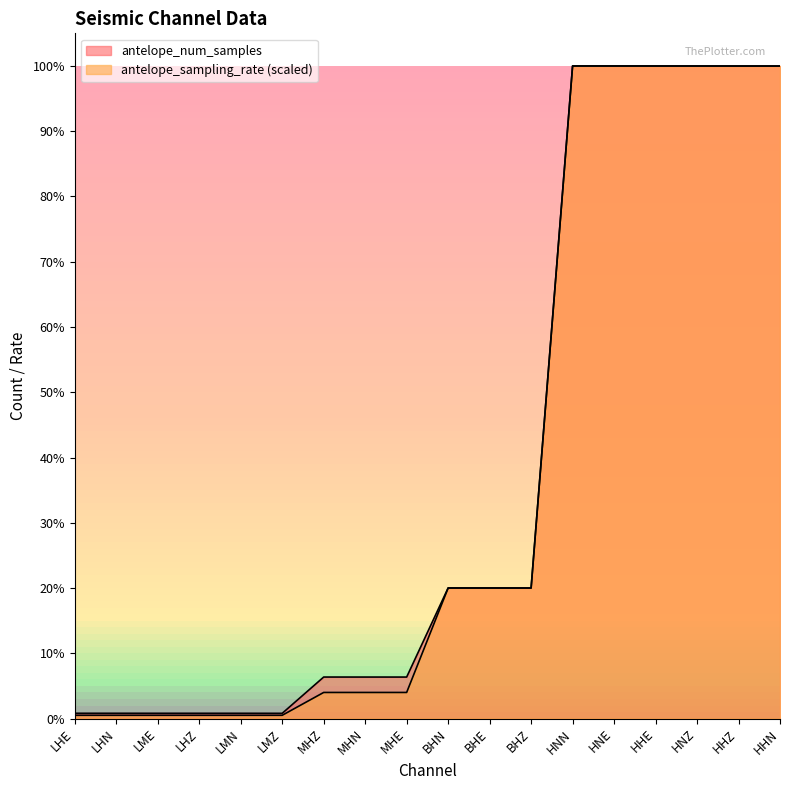

What is the sum of the antelope_sampling_rate values at HNZ and HHZ?

8640326.0